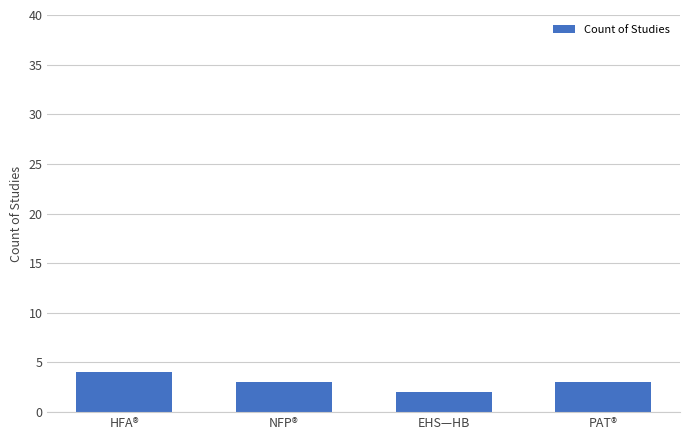

Reading left to right, list all the values displayed in this chart.

HFA®=4	NFP®=3	EHS—HB=2	PAT®=3